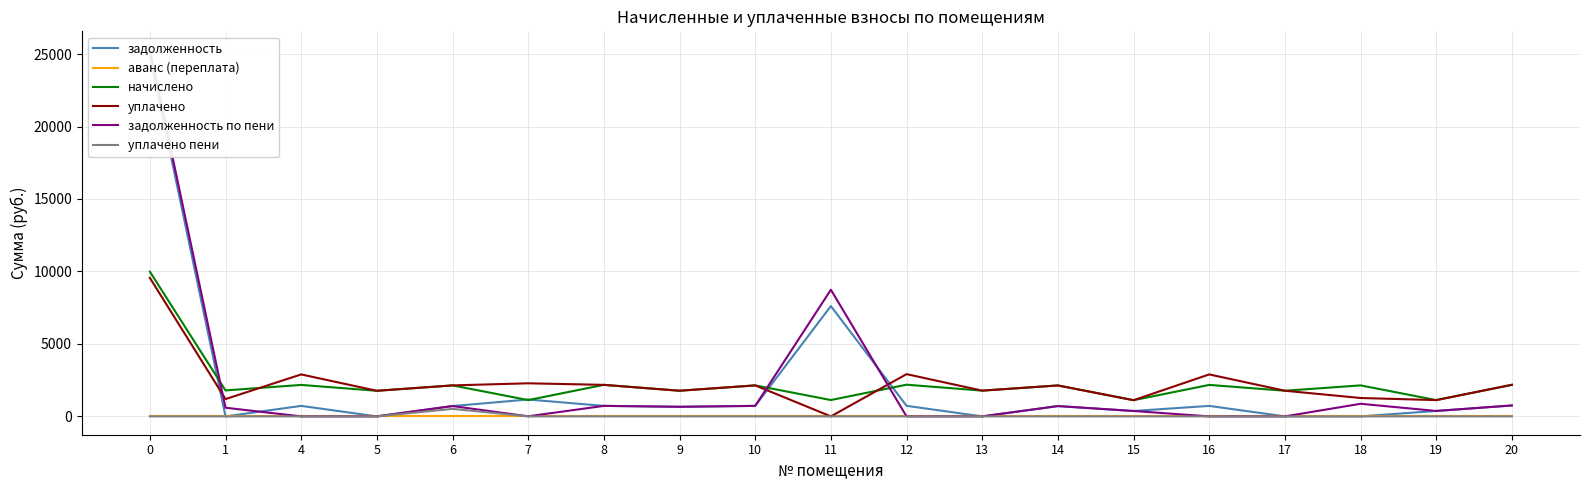

Reading left to right, extract all data points from this chart.

задолженность: 0=24875.8	1=0.0	4=723.9	5=0.0	6=712.8	7=1164.3	8=725.1	9=662.5	10=724.7	11=7611.0	12=728.8	13=0.0	14=711.6	15=372.4	16=723.9	17=0.0	18=0.0	19=374.9	20=754.1
аванс (переплата): 0=0.0	1=0.0	4=0.0	5=0.0	6=0.0	7=0.0	8=0.0	9=0.0	10=0.0	11=0.0	12=0.0	13=0.0	14=0.0	15=0.0	16=0.0	17=0.0	18=0.0	19=0.0	20=0.0
начислено: 0=9988.1	1=1791.9	4=2171.6	5=1766.1	6=2138.5	7=1124.5	8=2175.3	9=1769.8	10=2138.5	11=1128.2	12=2186.4	13=1777.1	14=2134.8	15=1117.2	16=2171.6	17=1769.8	18=2138.5	19=1124.5	20=2179.0
уплачено: 0=9560.4	1=1194.6	4=2895.5	5=1766.1	6=2138.5	7=2282.9	8=2175.3	9=1769.8	10=2138.5	11=0.0	12=2915.2	13=1777.1	14=2134.8	15=1117.2	16=2895.5	17=1769.8	18=1268.4	19=1124.5	20=2179.0
задолженность по пени: 0=25303.5	1=597.3	4=0.0	5=0.0	6=712.8	7=5.9	8=725.1	9=662.5	10=724.7	11=8739.2	12=0.0	13=0.0	14=711.6	15=372.4	16=0.0	17=0.0	18=870.1	19=374.9	20=754.1
уплачено пени: 0=0.0	1=0.0	4=0.0	5=0.0	6=518.6	7=0.0	8=0.0	9=0.0	10=0.0	11=0.0	12=0.0	13=0.0	14=0.0	15=0.0	16=0.0	17=0.0	18=0.0	19=0.0	20=0.0